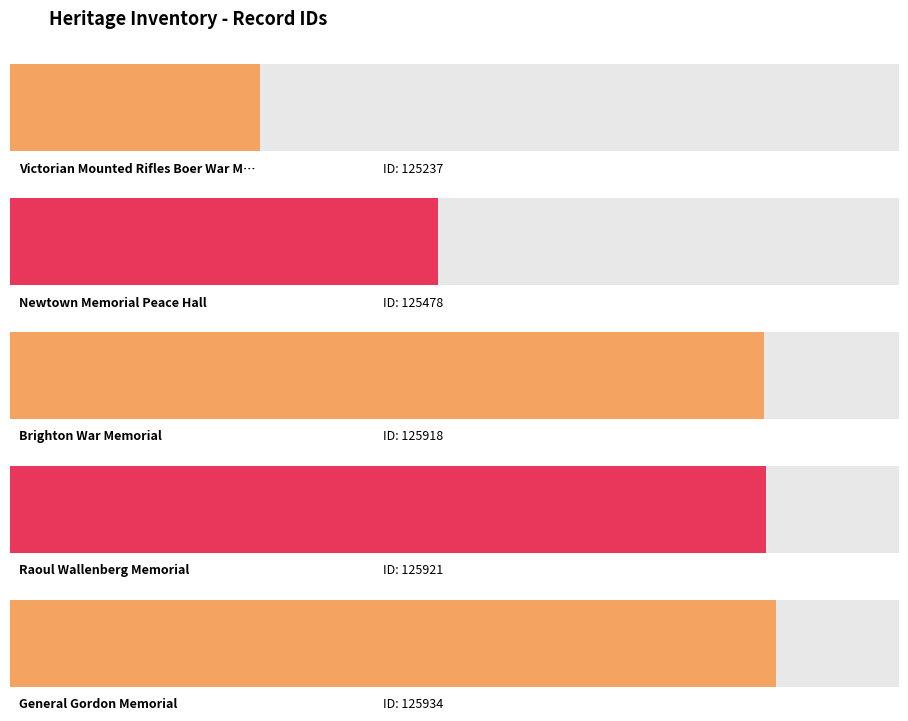

Which has a higher value, Victorian Mounted Rifles Boer War Memorial or Brighton War Memorial?

Brighton War Memorial